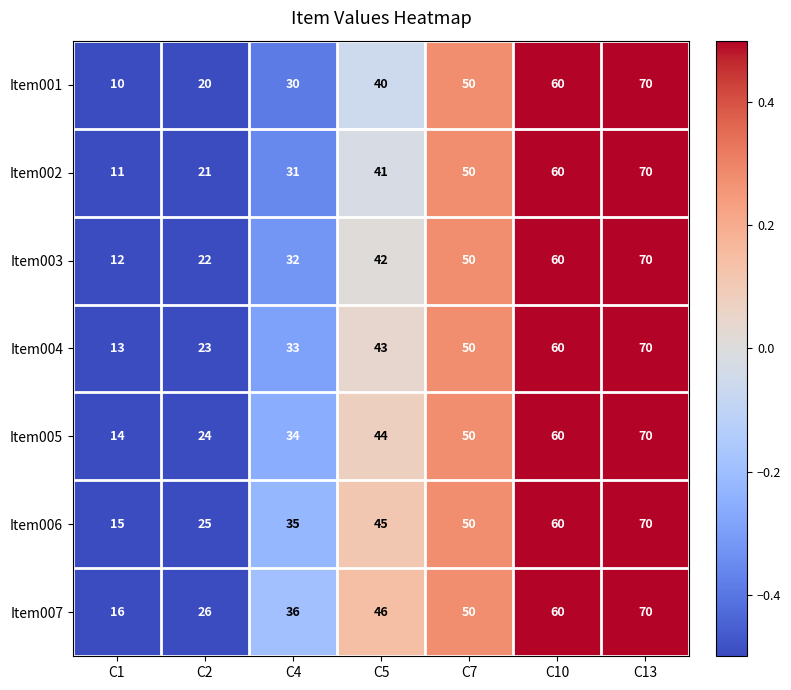

What is the spread (max minus min) of values at C5?

6